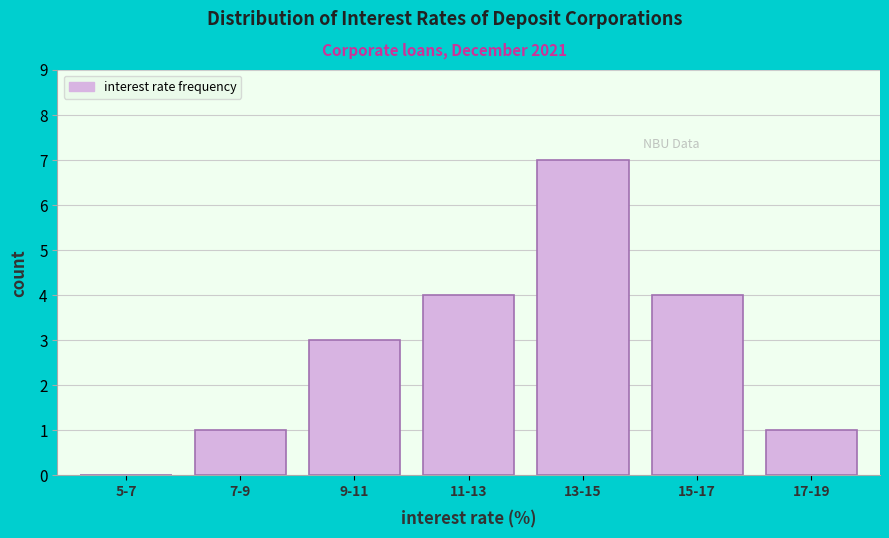

Reading left to right, extract all data points from this chart.

5-7=0	7-9=1	9-11=3	11-13=4	13-15=7	15-17=4	17-19=1